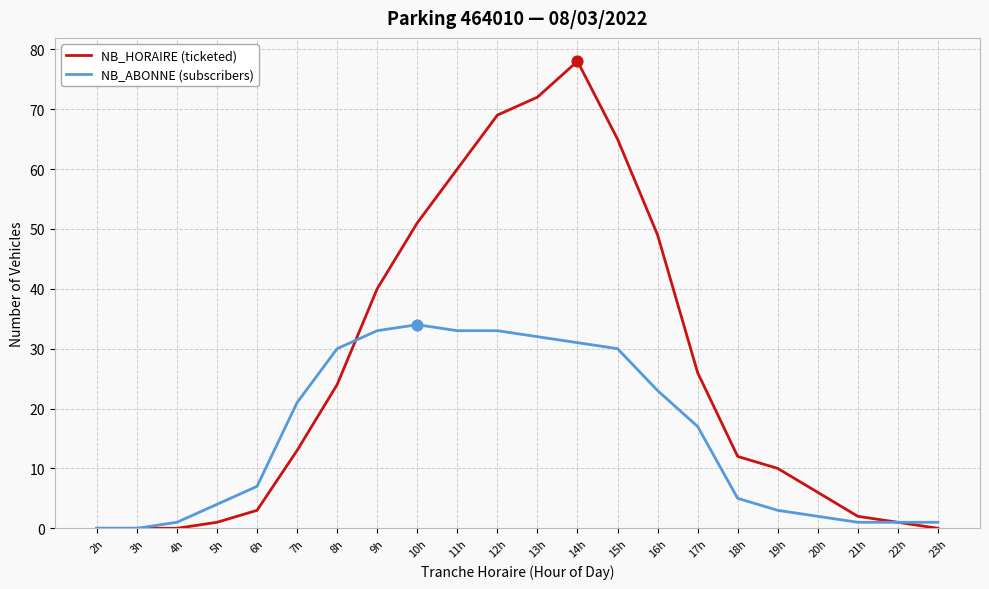

Is the value of NB_HORAIRE (ticketed) at 16h greater than the value of NB_ABONNE (subscribers) at 19h?

Yes